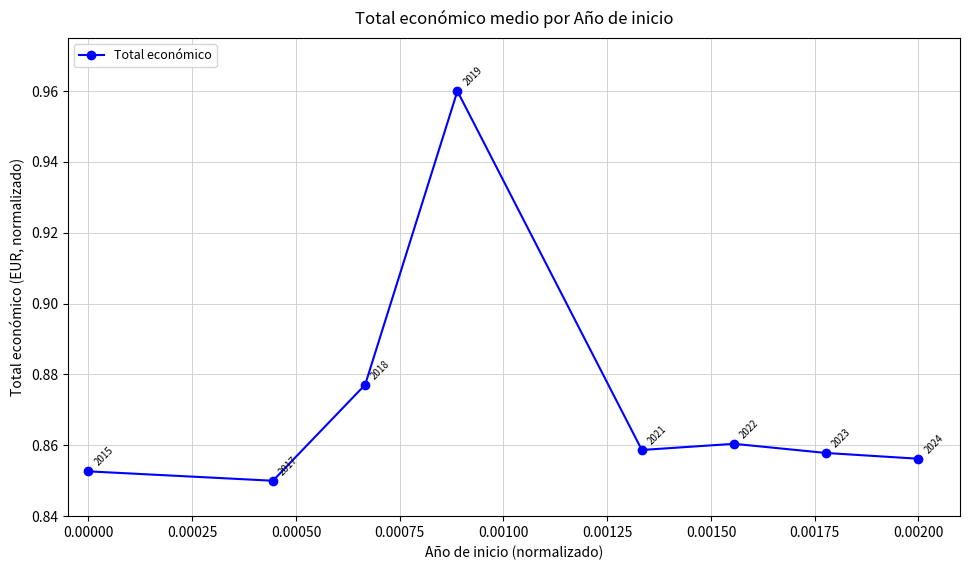

How many interior local valleys (lower than both neighbors) does the data have?

2